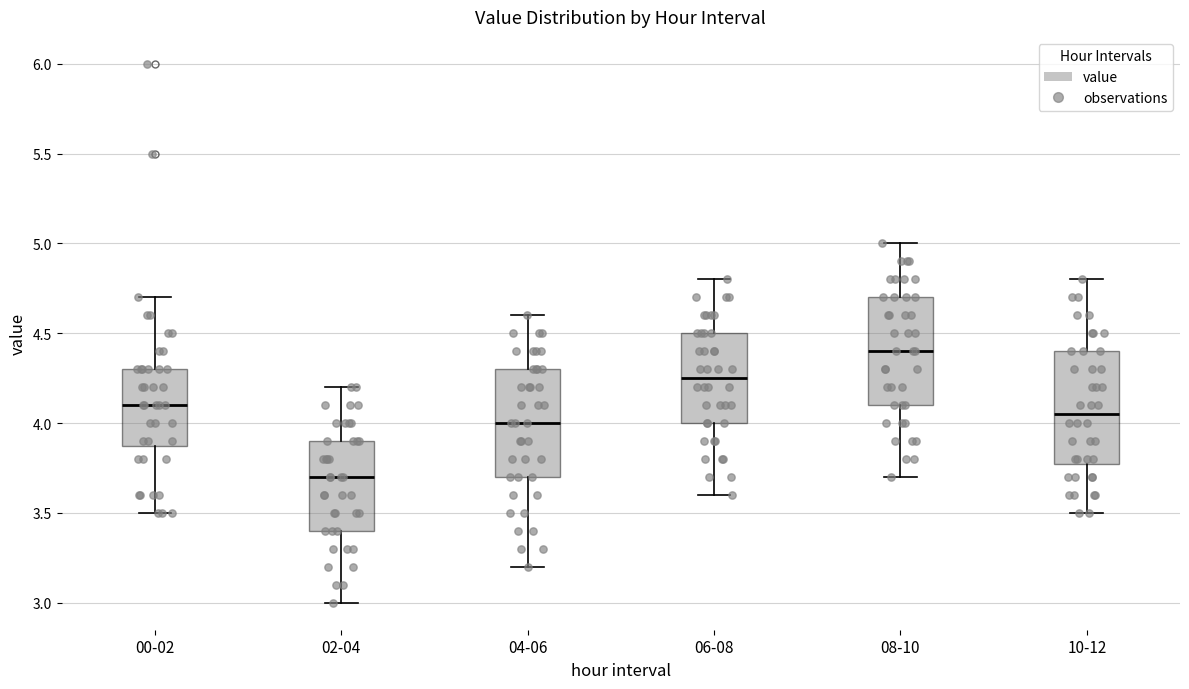

Reading left to right, read every box against the y-axis: the position of its median line, the range the box covers, and the ends of its whiskers. The values are not printed on the chart, so give them approximately, as read against the axis.

00-02: median 4.10, box 3.90 to 4.30, whiskers 3.50 to 4.70
02-04: median 3.70, box 3.40 to 3.90, whiskers 3.00 to 4.20
04-06: median 4.00, box 3.70 to 4.30, whiskers 3.20 to 4.60
06-08: median 4.25, box 4.00 to 4.50, whiskers 3.60 to 4.80
08-10: median 4.40, box 4.10 to 4.70, whiskers 3.70 to 5.00
10-12: median 4.05, box 3.80 to 4.40, whiskers 3.50 to 4.80